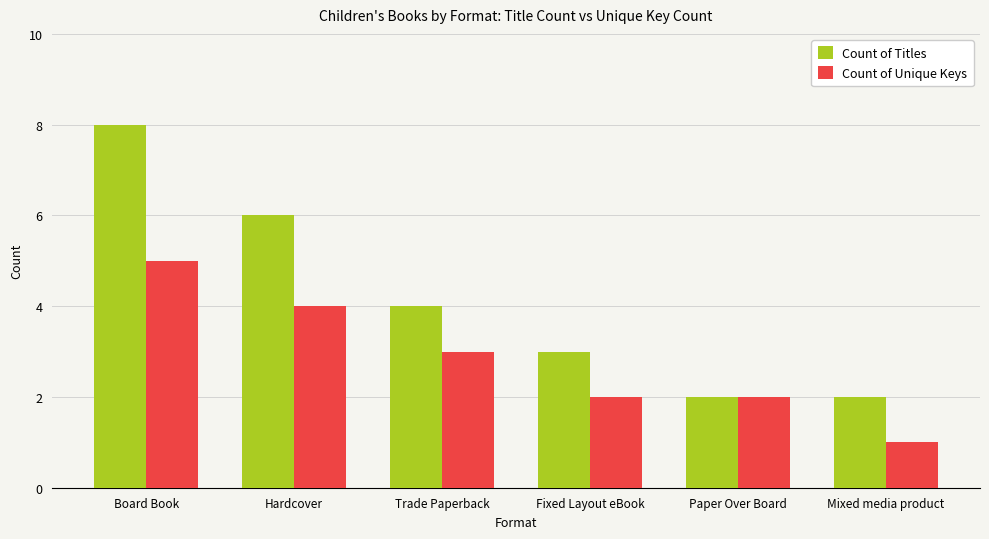

At which category does the chart reach its peak across all series?

Board Book